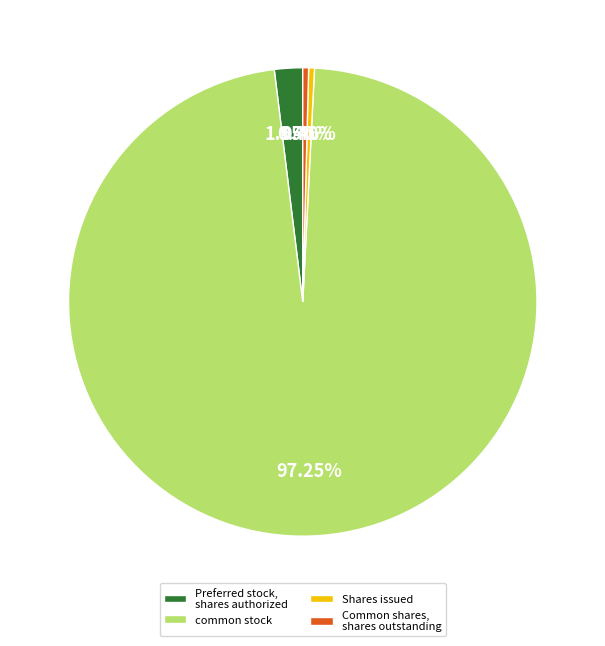

The Shares issued slice represents 7% of the pie. True or false?

False